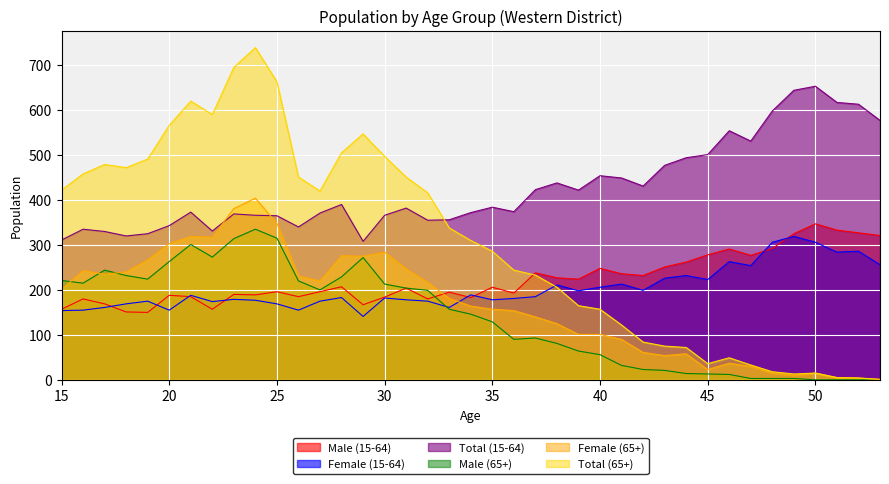

List the labels in order of Total (15-64) value, largest first.

50, 49, 51, 52, 48, 53, 46, 47, 45, 44, 43, 40, 41, 38, 42, 37, 39, 28, 35, 31, 36, 21, 34, 27, 23, 24, 30, 25, 33, 32, 20, 26, 16, 22, 17, 19, 18, 15, 29